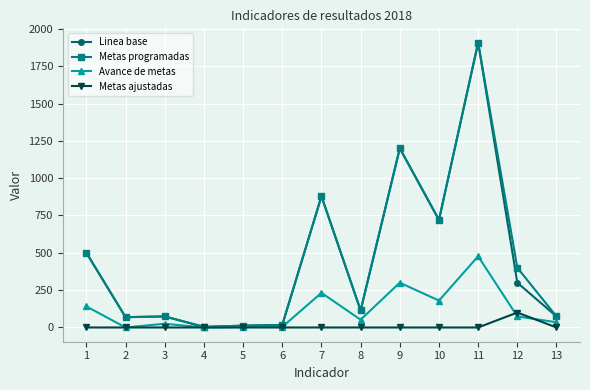

What are all the series names shown in the legend?

Linea base, Metas programadas, Avance de metas, Metas ajustadas